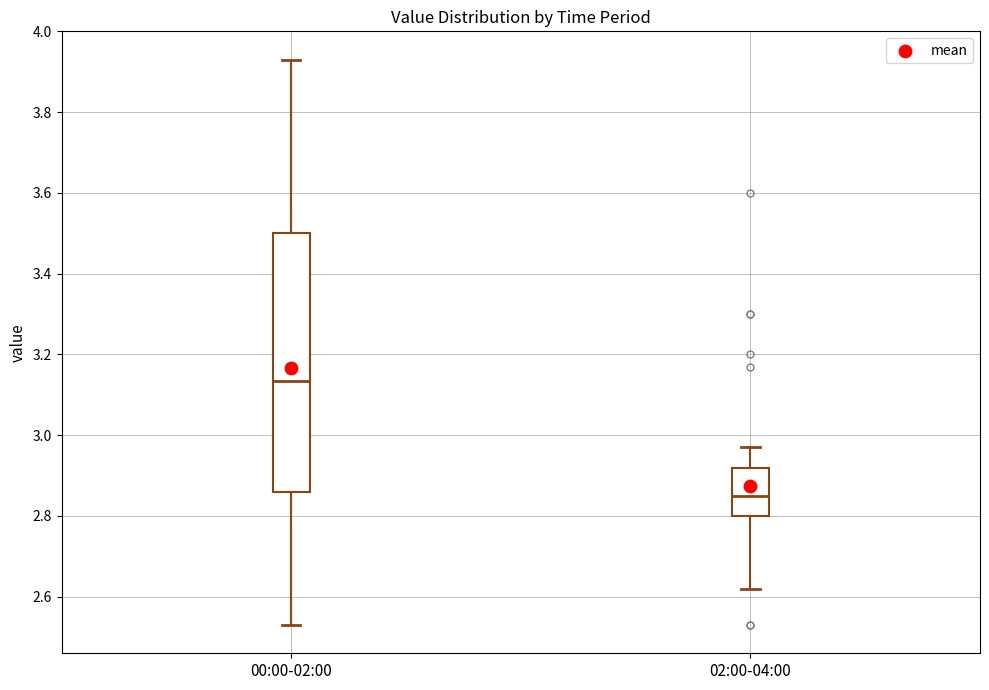

Which box is the tallest, from its lower edge to its upper edge?

00:00-02:00